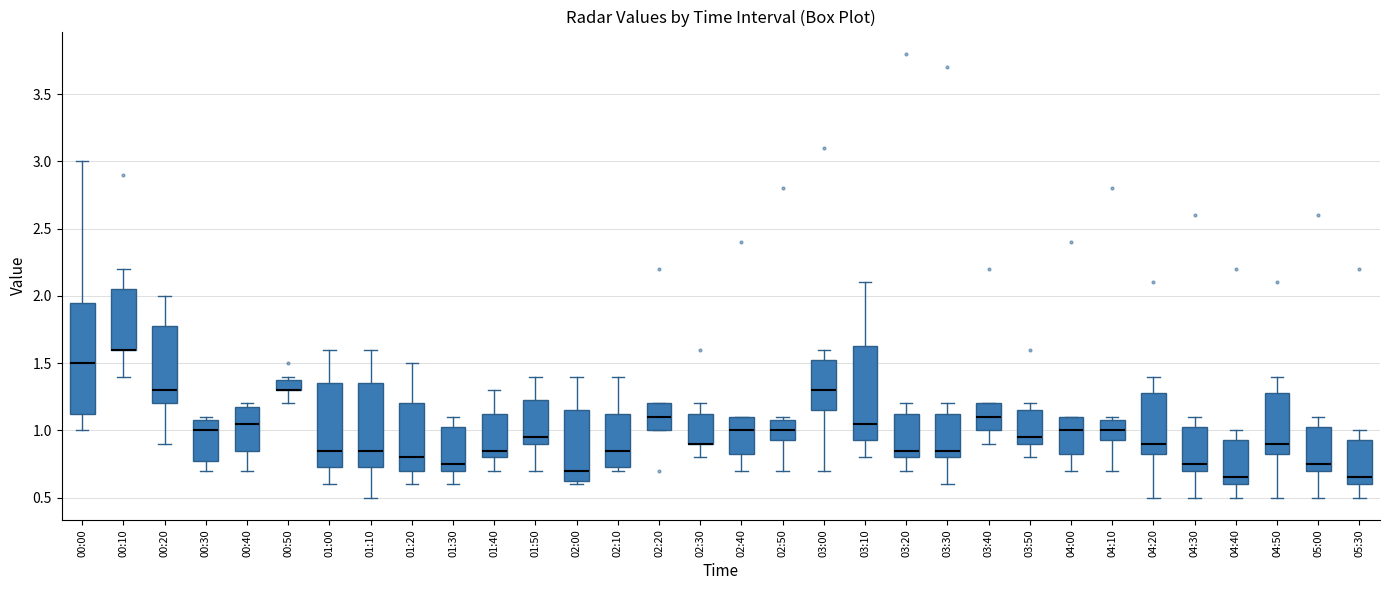

Comparing the boxes themselves (not the whiskers), which one is the tallest?

00:00